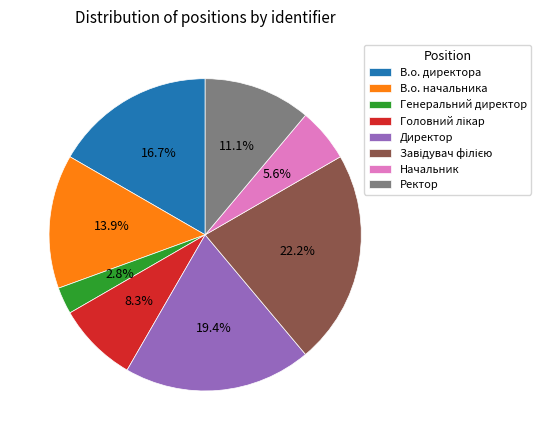

Is there any slice that represents more than half of the pie?

No